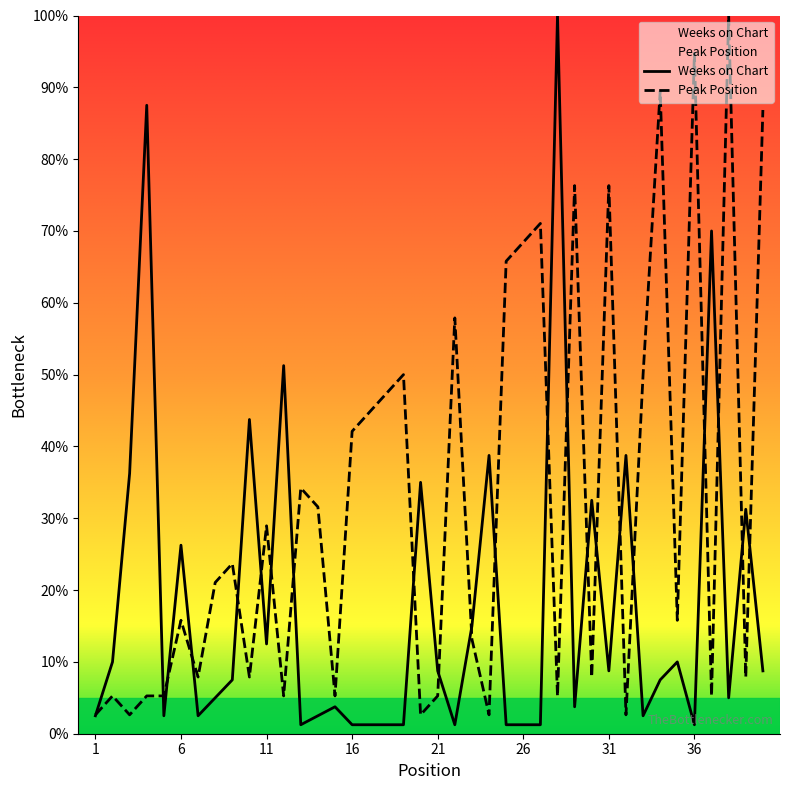

How many distinct data groups are displayed?

2